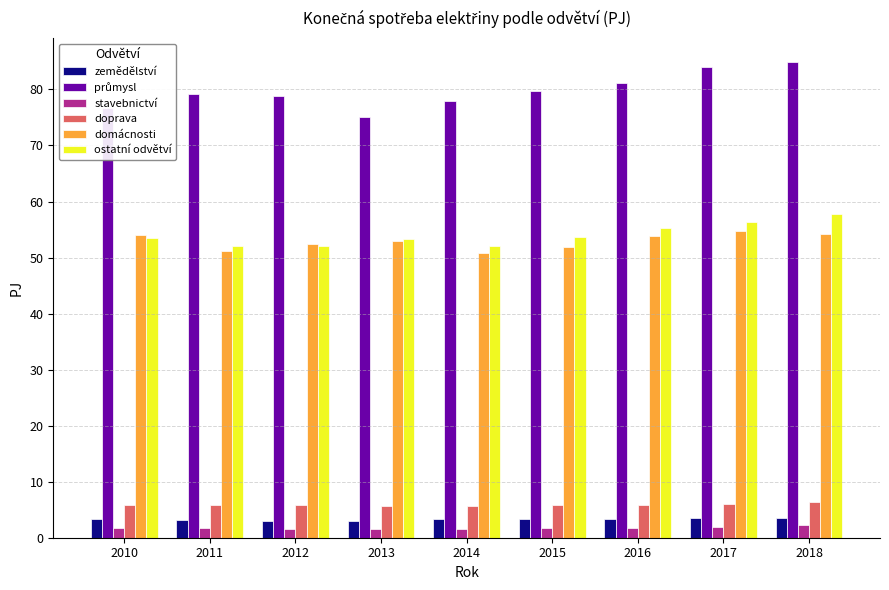

Is the value of zemědělství at 2011 greater than the value of ostatní odvětví at 2015?

No